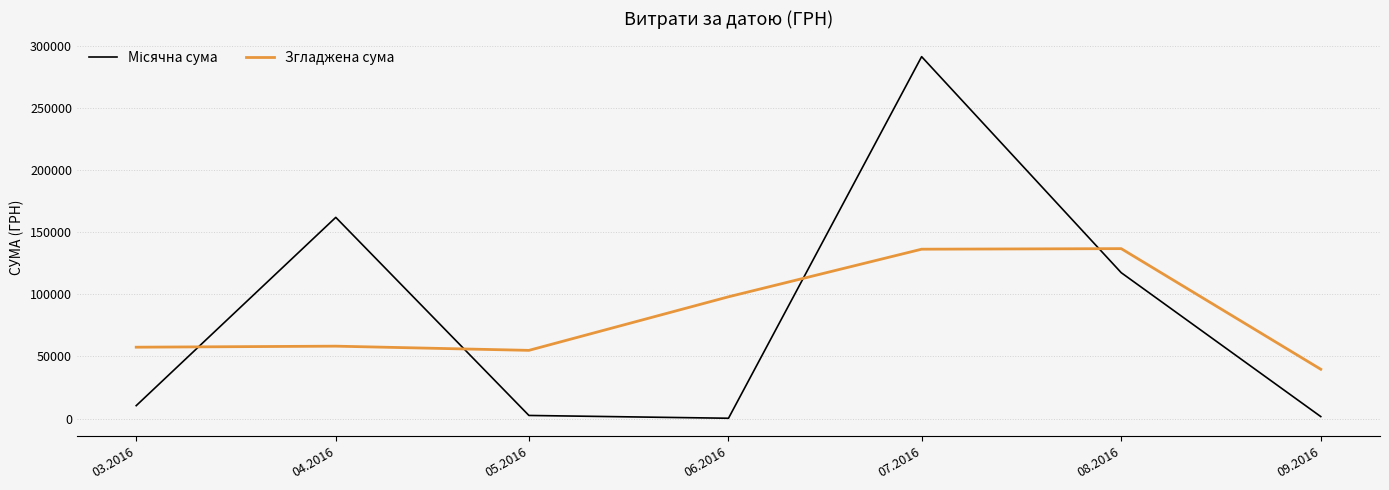

Which category has the lowest value in the Згладжена сума series?

09.2016